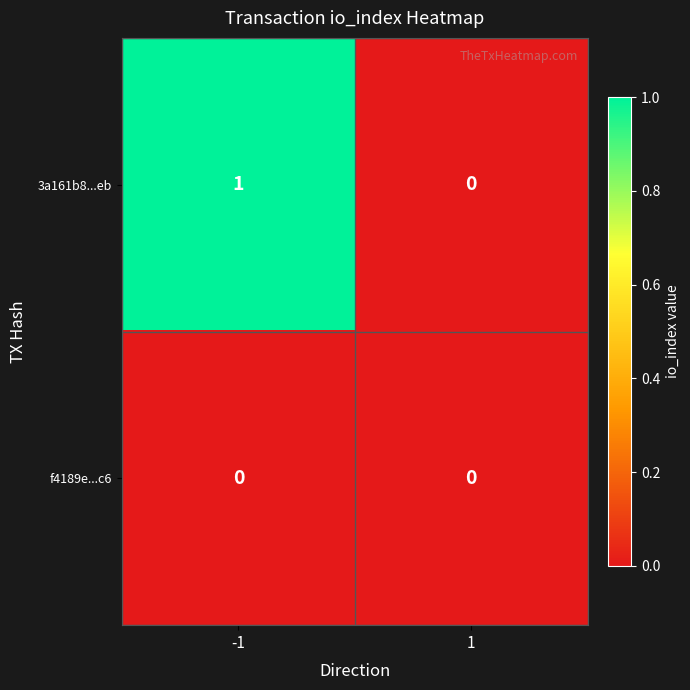

Which category has the highest value across all series?

-1